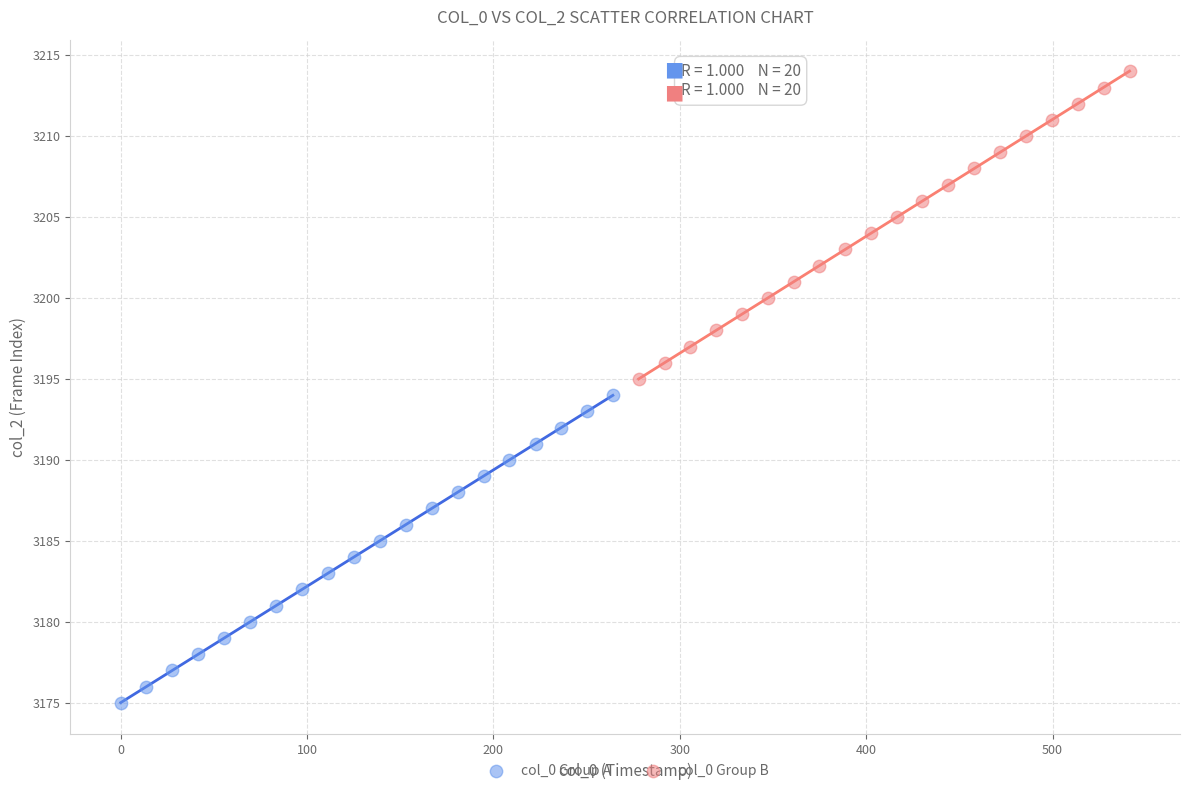

Which series contains the lowest Y value?

col_0 Group A